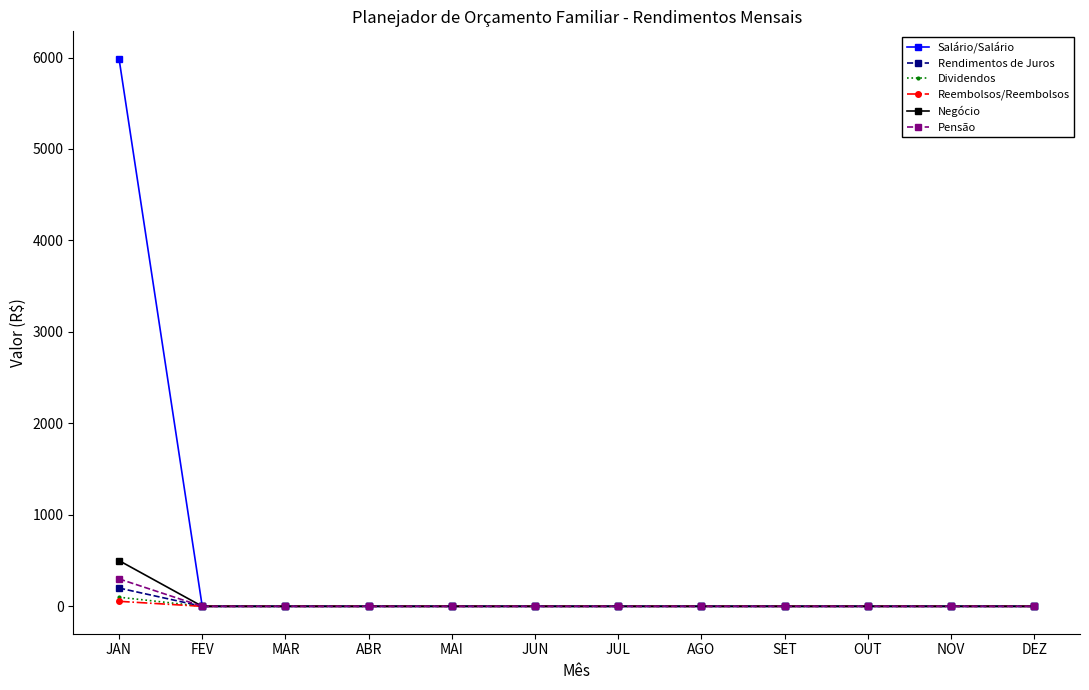

True or false: Rendimentos de Juros has a value of 0 at MAI.

True